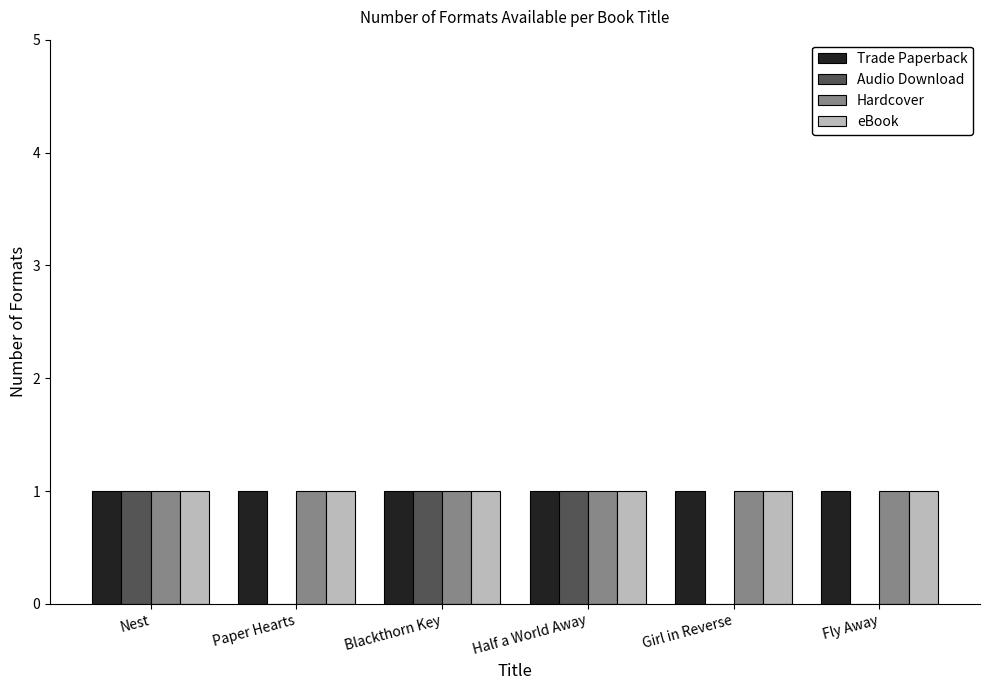

What is the total value across all series at Girl in Reverse?

3